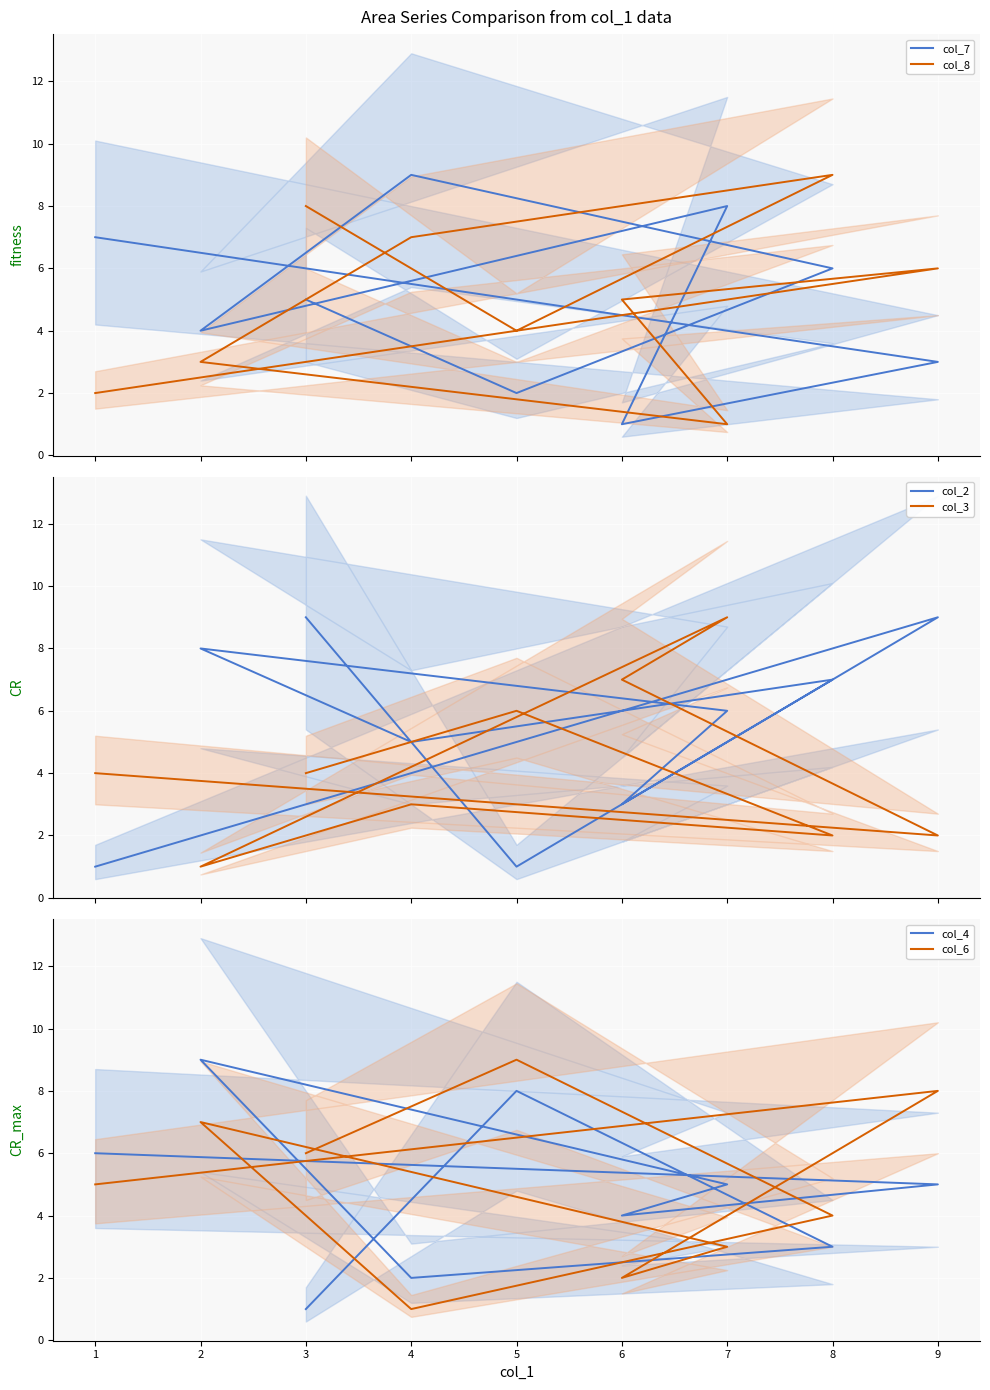

Between which two adjacent categories do col_7 and col_8 first intersect?

1 and 9